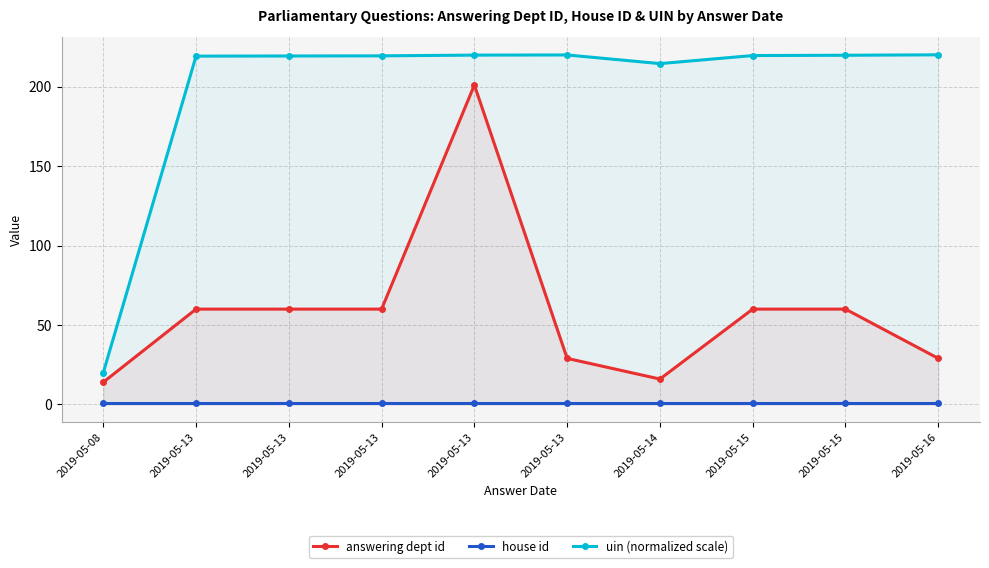

True or false: answering dept id has a value of 14.0 at 2019-05-08.

True